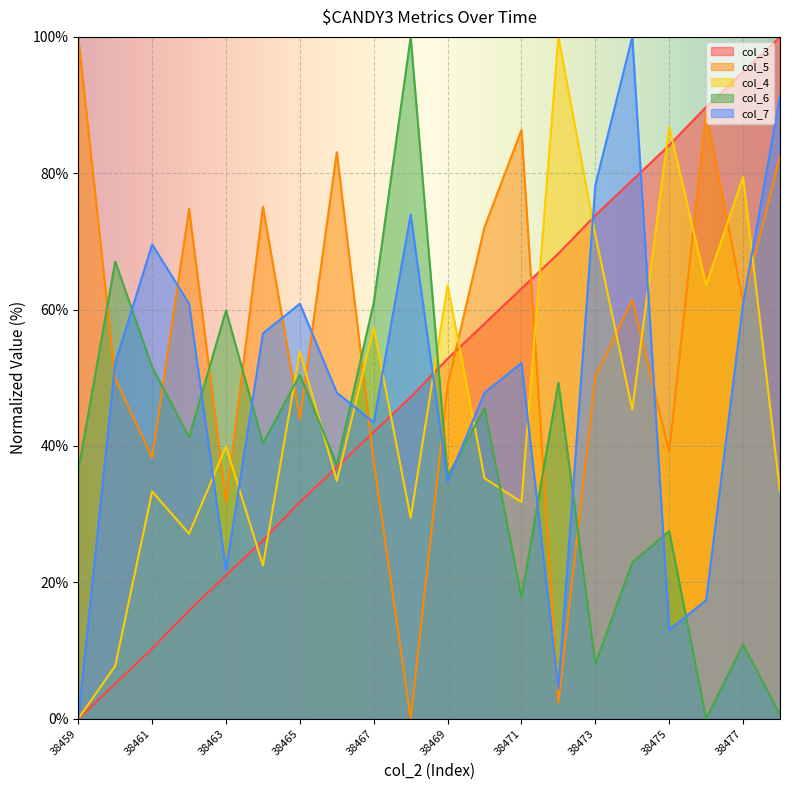

Does the chart display data point markers on the line(s)?

No